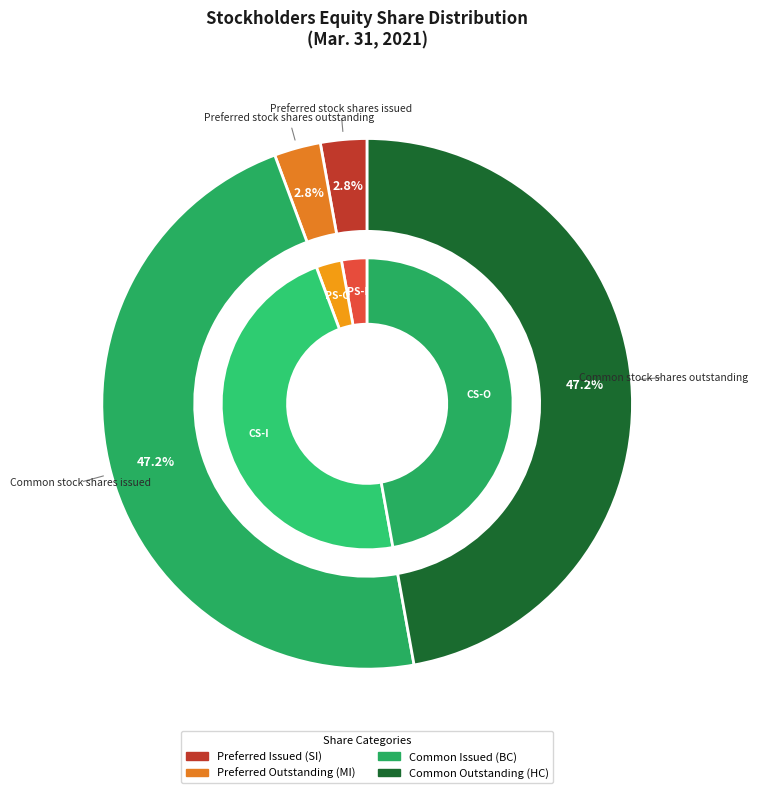

What percentage is the Preferred stock shares outstanding slice, to the nearest percent?

3%